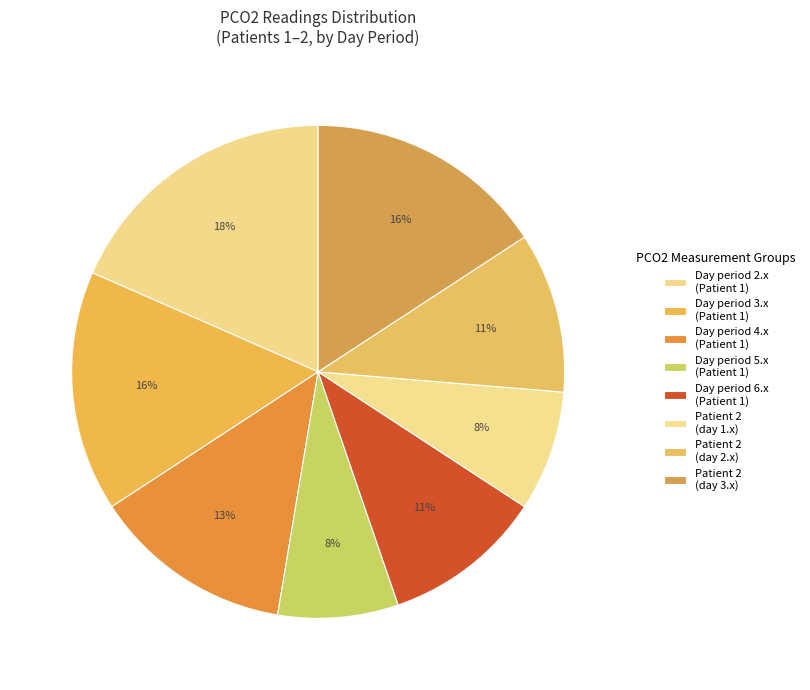

How many slices are in this pie chart?

8